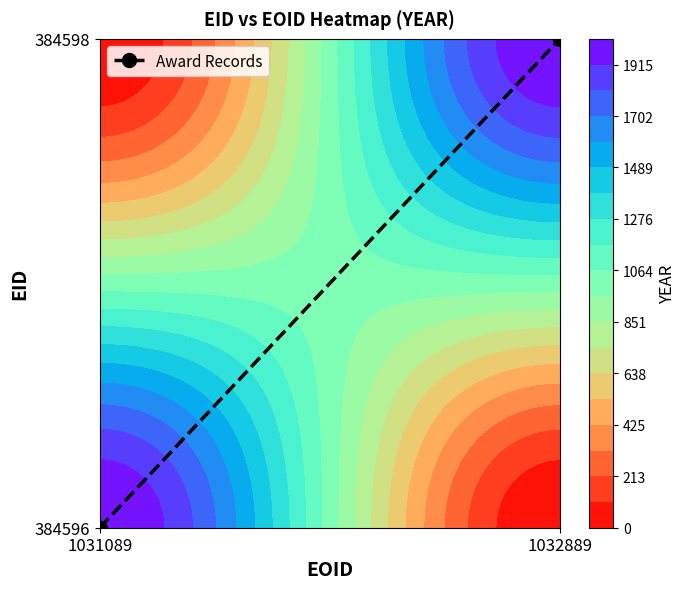

The chart shows a value of 0 at 1031089. True or false?

True